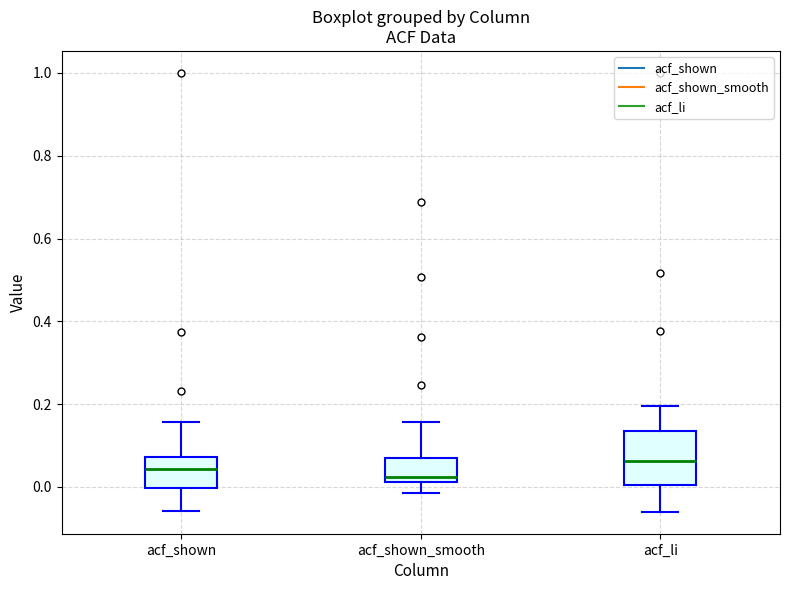

Where does the lower whisker of the box for acf_shown end on the y-axis? The values are not printed on the chart, so give them approximately, as read against the axis.

-0.06